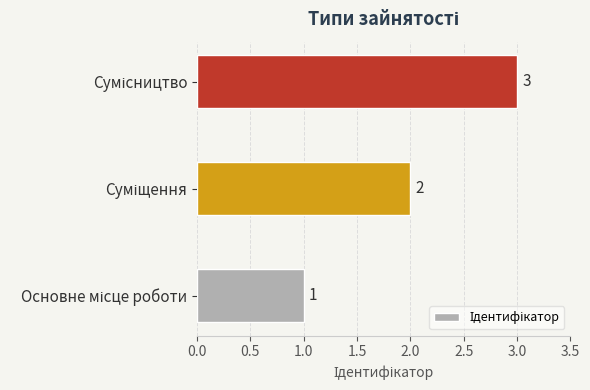

What is the sum of all values?

6